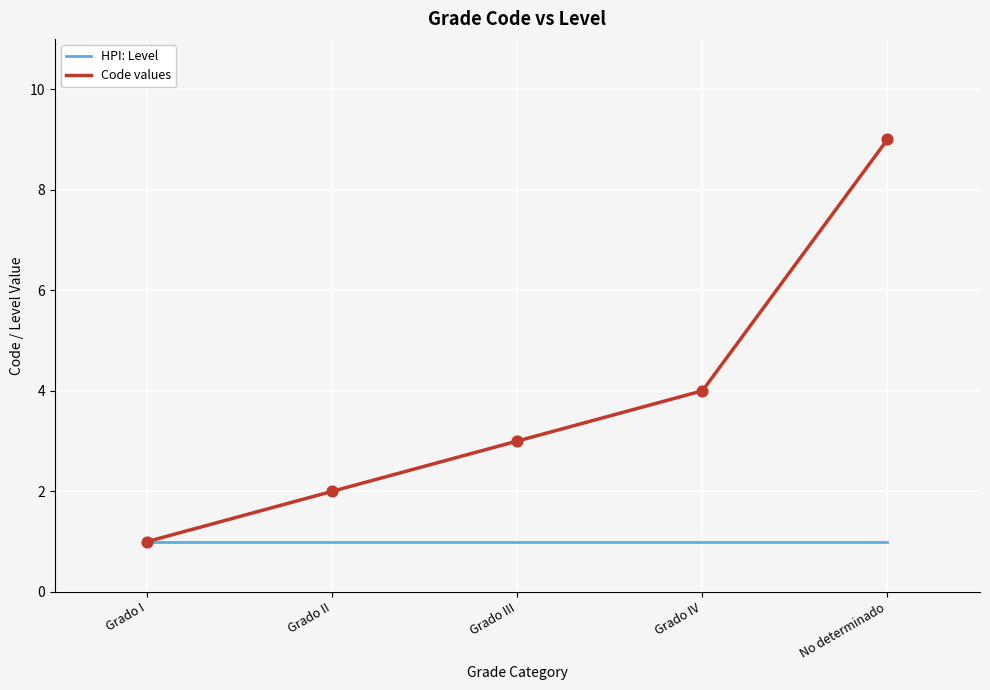

Which series has the largest range (max minus min)?

Code values